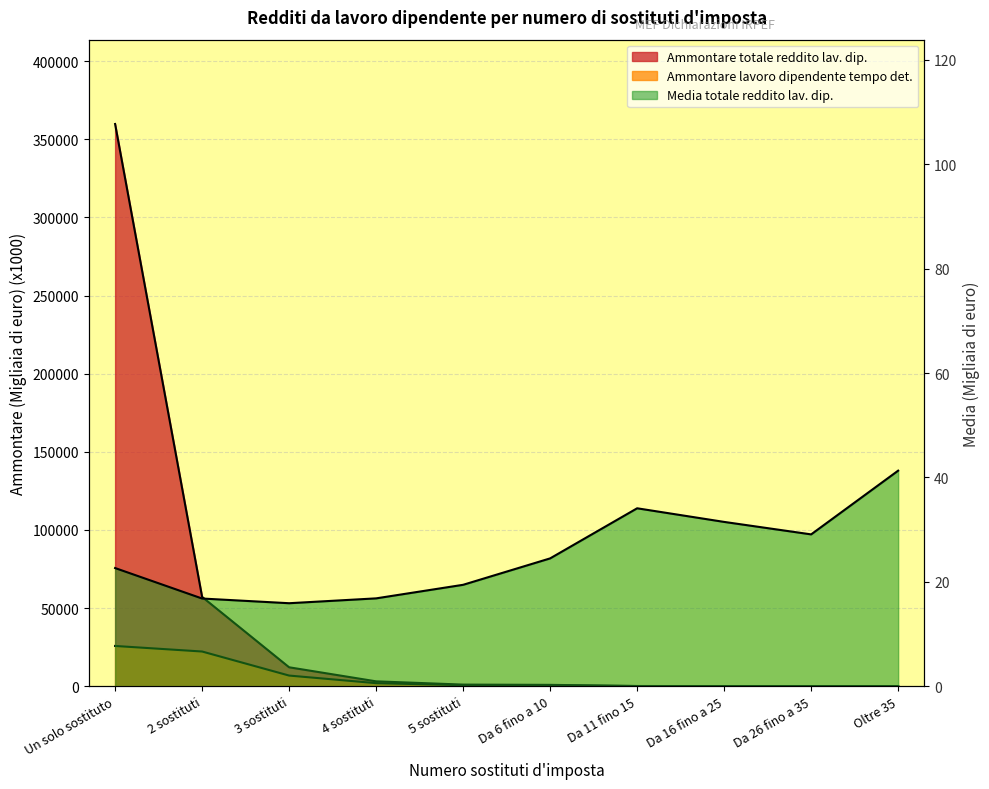

What is the value of the Media totale reddito lav. dip. point at the 1st from the left?

22.6